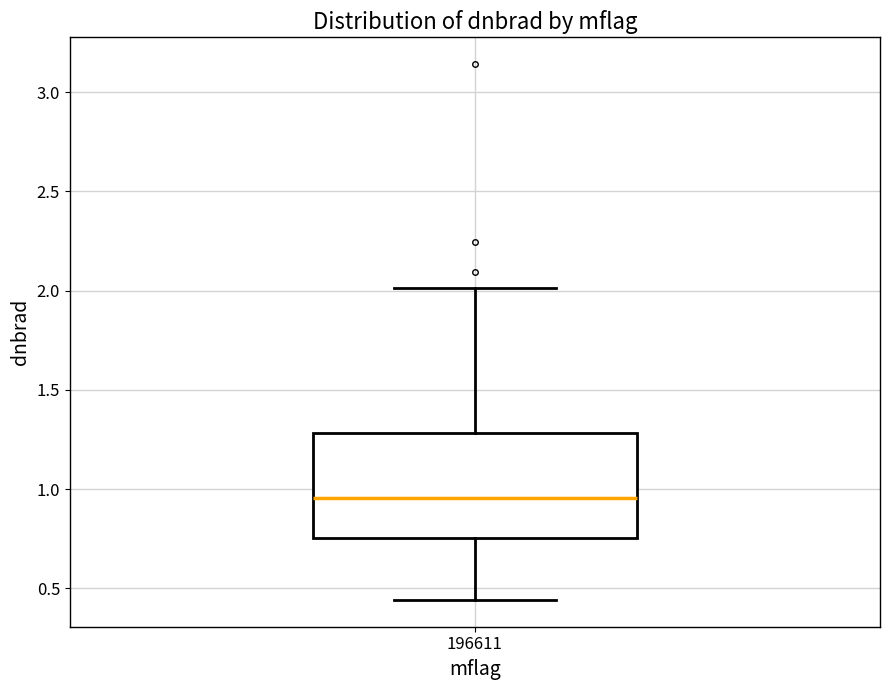

Where is the lower edge of the box at x = 196611 on the y-axis? The values are not printed on the chart, so give them approximately, as read against the axis.

0.75